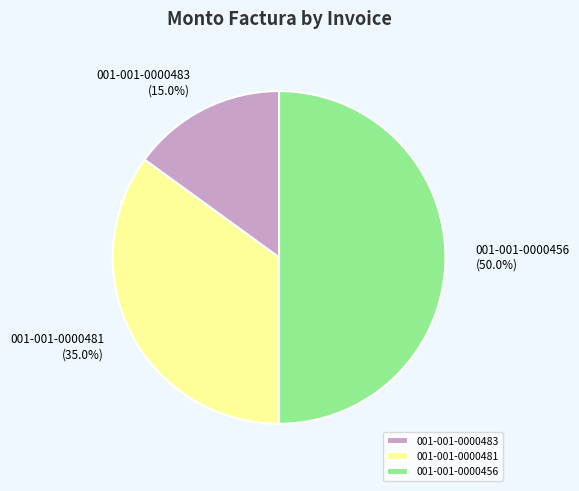

Do 001-001-0000456 and 001-001-0000481 together represent more than half of the pie?

Yes